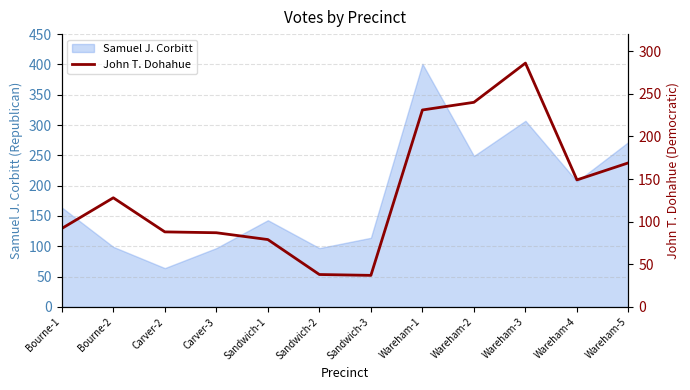

What is the value of the 5th point from the left?

79